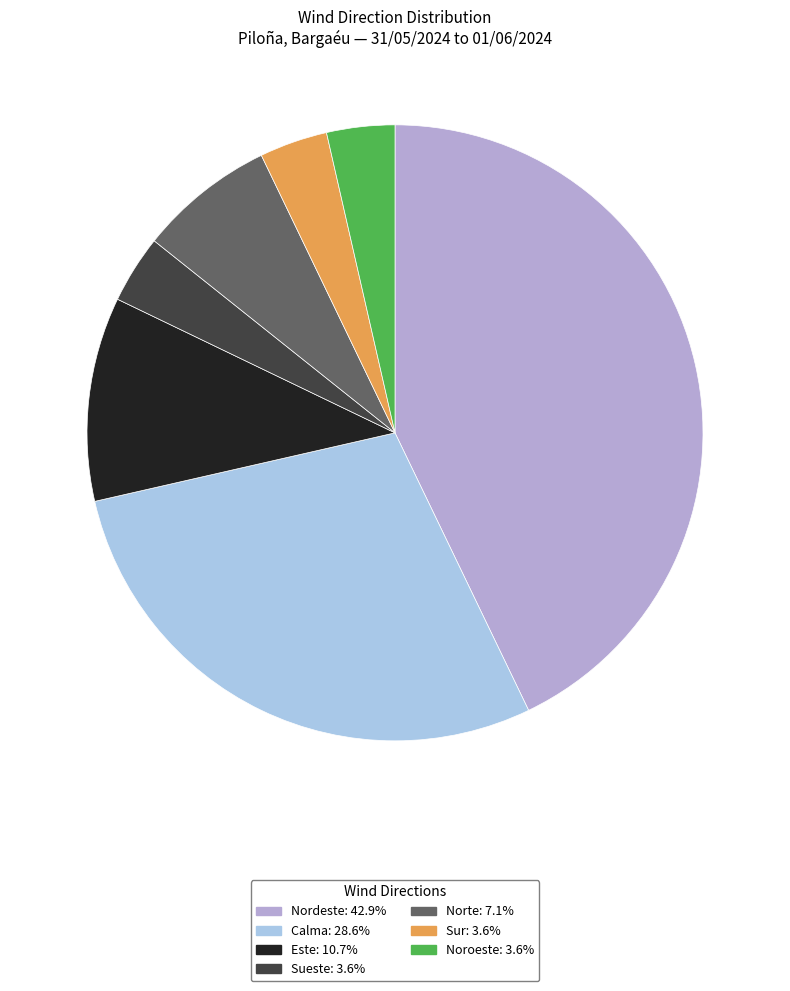

Rank the categories by value from lowest to highest.

Sueste, Sur, Noroeste, Norte, Este, Calma, Nordeste